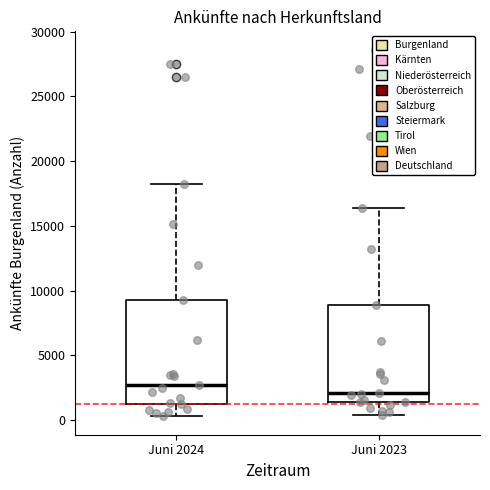

Reading left to right, read every box against the y-axis: the position of its median line, the range the box covers, and the ends of its whiskers. The values are not printed on the chart, so give them approximately, as read against the axis.

Juni 2024: median 2500, box 1500 to 9500, whiskers 500 to 18000
Juni 2023: median 2000, box 1500 to 9000, whiskers 500 to 16500